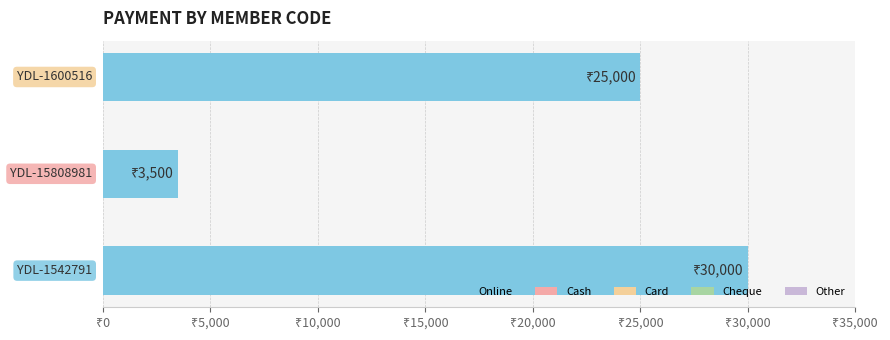

Are the bars horizontal?

Yes